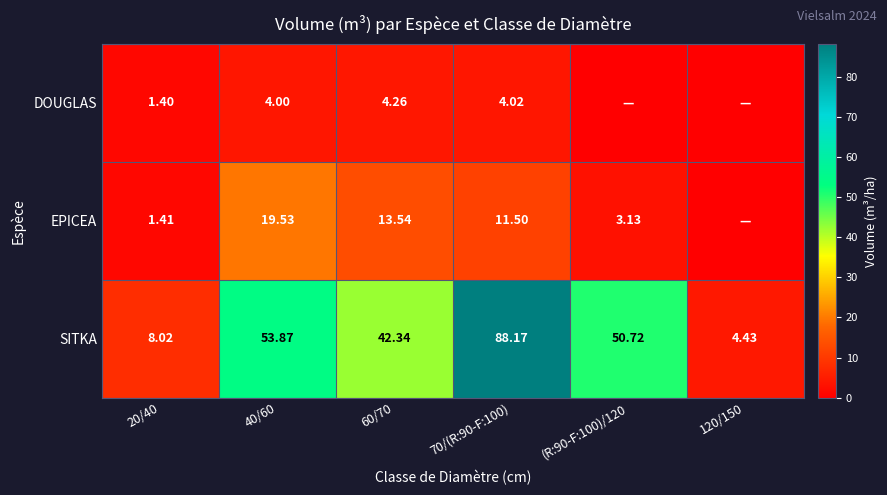

Is the value of EPICEA at 70/(R:90-F:100) greater than the value of SITKA at 120/150?

Yes